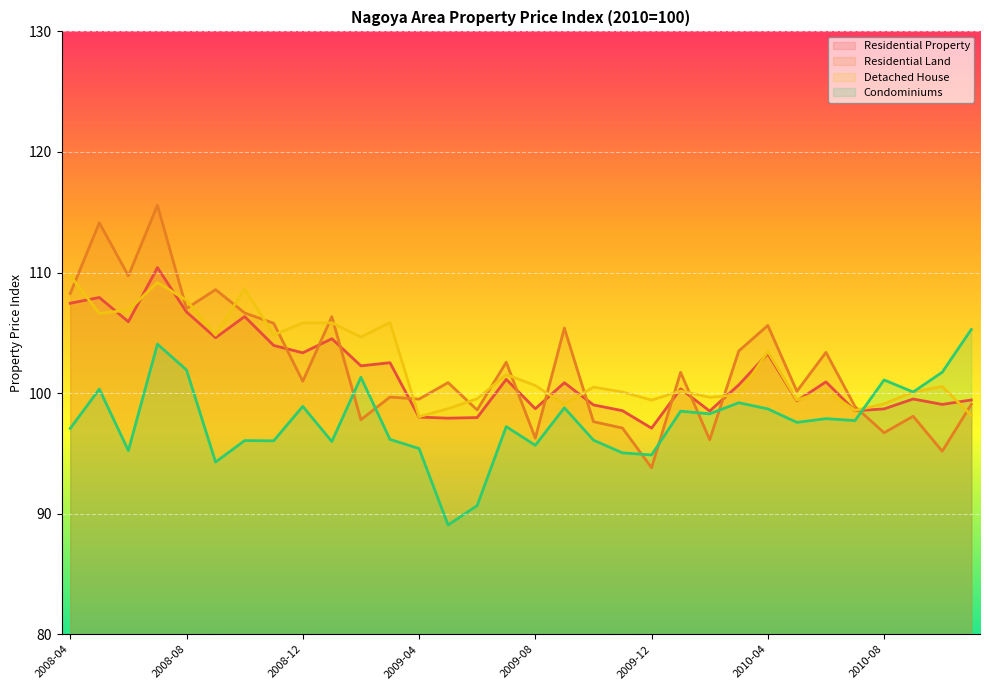

Reading left to right, transcribe all the data shown in this chart.

Residential Property: 2008-04=107.5	2008-05=107.9	2008-06=105.9	2008-07=110.4	2008-08=106.7	2008-09=104.6	2008-10=106.3	2008-11=104.0	2008-12=103.3	2009-01=104.5	2009-02=102.3	2009-03=102.5	2009-04=98.0	2009-05=97.9	2009-06=98.0	2009-07=101.1	2009-08=98.7	2009-09=100.9	2009-10=99.0	2009-11=98.5	2009-12=97.1	2010-01=100.3	2010-02=98.5	2010-03=100.7	2010-04=103.3	2010-05=99.3	2010-06=100.9	2010-07=98.5	2010-08=98.7	2010-09=99.5	2010-10=99.1	2010-11=99.4
Residential Land: 2008-04=108.3	2008-05=114.1	2008-06=109.7	2008-07=115.6	2008-08=107.0	2008-09=108.6	2008-10=106.7	2008-11=105.8	2008-12=101.0	2009-01=106.3	2009-02=97.8	2009-03=99.7	2009-04=99.5	2009-05=100.9	2009-06=98.6	2009-07=102.6	2009-08=96.3	2009-09=105.4	2009-10=97.6	2009-11=97.1	2009-12=93.8	2010-01=101.7	2010-02=96.1	2010-03=103.5	2010-04=105.6	2010-05=100.2	2010-06=103.4	2010-07=98.9	2010-08=96.7	2010-09=98.1	2010-10=95.2	2010-11=99.1
Detached House: 2008-04=109.7	2008-05=106.6	2008-06=106.9	2008-07=109.2	2008-08=107.7	2008-09=104.8	2008-10=108.7	2008-11=104.8	2008-12=105.8	2009-01=105.8	2009-02=104.7	2009-03=105.8	2009-04=98.0	2009-05=98.7	2009-06=99.5	2009-07=101.5	2009-08=100.6	2009-09=99.0	2009-10=100.5	2009-11=100.1	2009-12=99.4	2010-01=100.2	2010-02=99.7	2010-03=99.8	2010-04=103.5	2010-05=99.4	2010-06=100.2	2010-07=98.6	2010-08=99.1	2010-09=100.1	2010-10=100.5	2010-11=98.2
Condominiums: 2008-04=97.1	2008-05=100.3	2008-06=95.2	2008-07=104.1	2008-08=101.9	2008-09=94.3	2008-10=96.1	2008-11=96.0	2008-12=98.9	2009-01=96.0	2009-02=101.3	2009-03=96.2	2009-04=95.4	2009-05=89.1	2009-06=90.7	2009-07=97.2	2009-08=95.7	2009-09=98.8	2009-10=96.1	2009-11=95.0	2009-12=94.9	2010-01=98.5	2010-02=98.3	2010-03=99.2	2010-04=98.7	2010-05=97.6	2010-06=97.9	2010-07=97.7	2010-08=101.1	2010-09=100.1	2010-10=101.7	2010-11=105.3